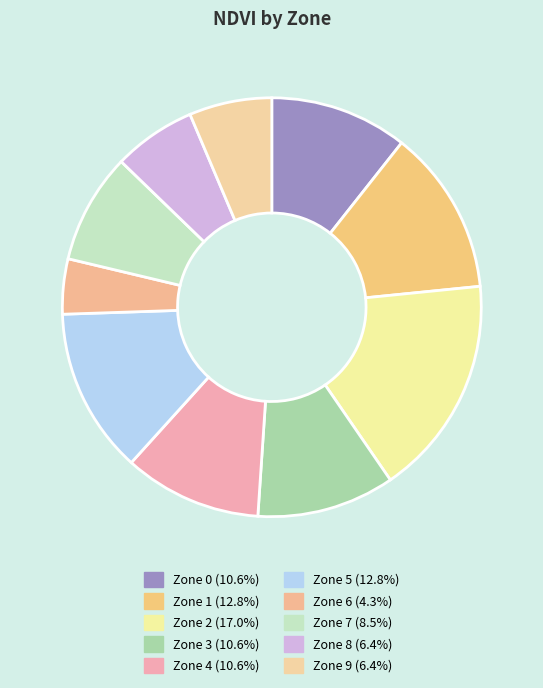

The Zone 1 slice represents 13% of the pie. True or false?

True